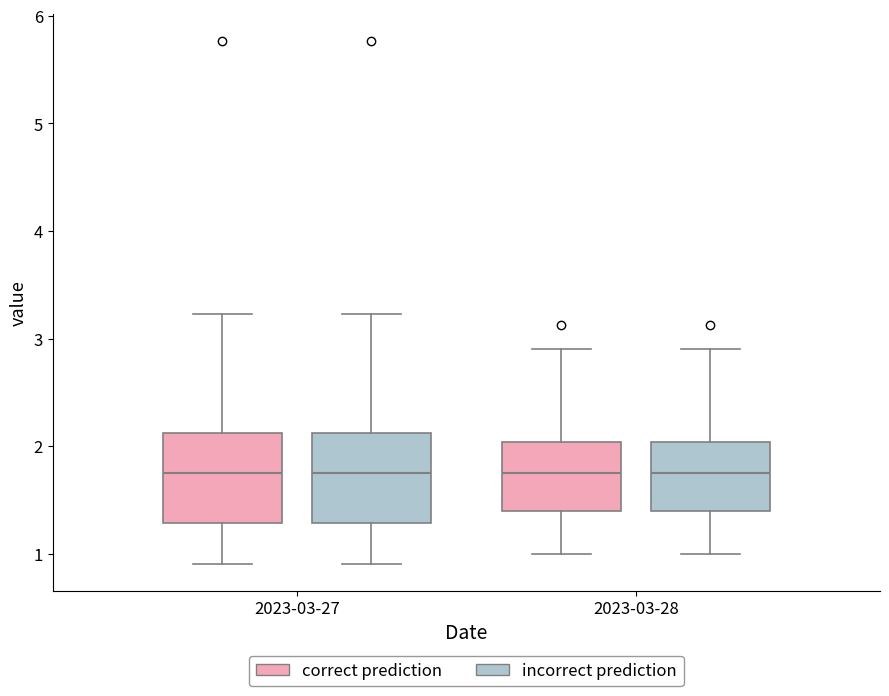

Reading left to right, read every box against the y-axis: the position of its median line, the range the box covers, and the ends of its whiskers. The values are not printed on the chart, so give them approximately, as read against the axis.

2023-03-27 (correct prediction): median 1.8, box 1.3 to 2.1, whiskers 0.9 to 3.2
2023-03-27 (incorrect prediction): median 1.8, box 1.3 to 2.1, whiskers 0.9 to 3.2
2023-03-28 (correct prediction): median 1.8, box 1.4 to 2.0, whiskers 1.0 to 2.9
2023-03-28 (incorrect prediction): median 1.8, box 1.4 to 2.0, whiskers 1.0 to 2.9